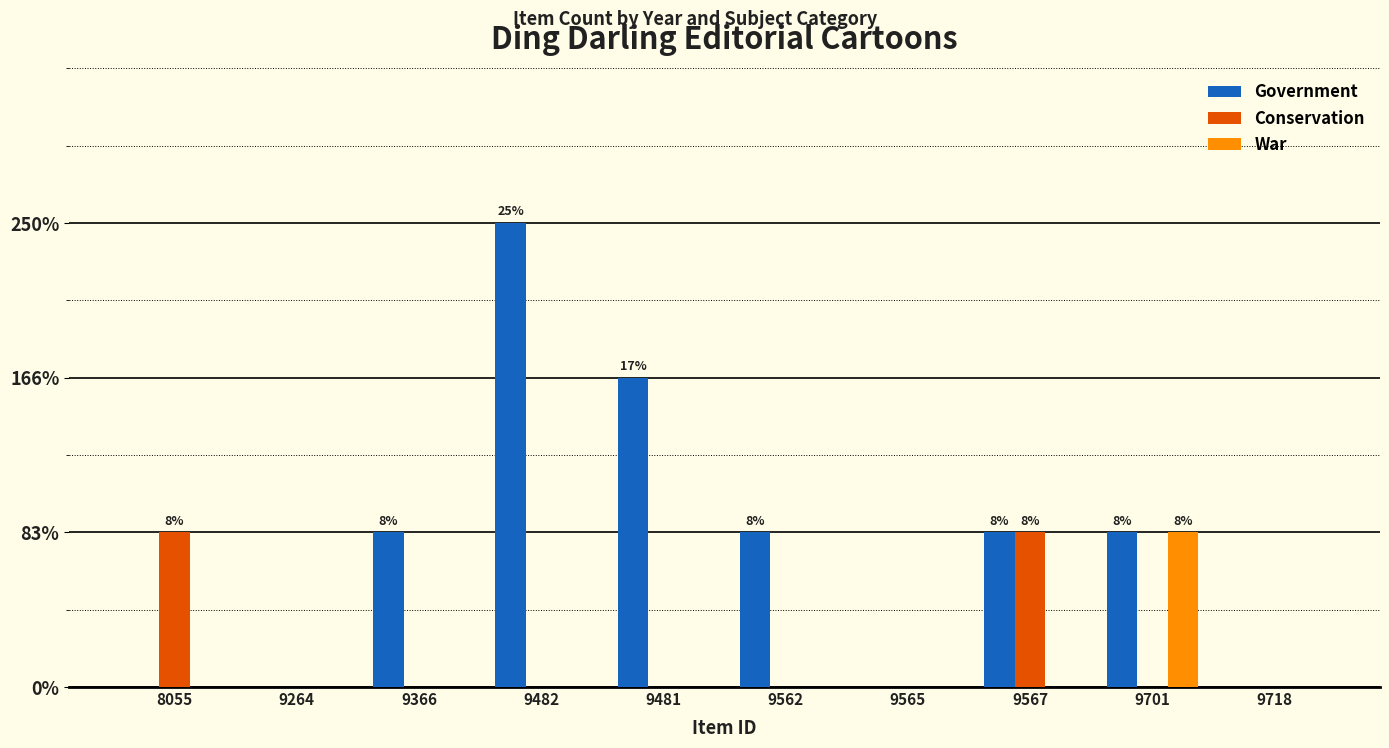

Reading left to right, list all the values displayed in this chart.

Government: 0	0	1	3	2	1	0	1	1	0
Conservation: 1	0	0	0	0	0	0	1	0	0
War: 0	0	0	0	0	0	0	0	1	0